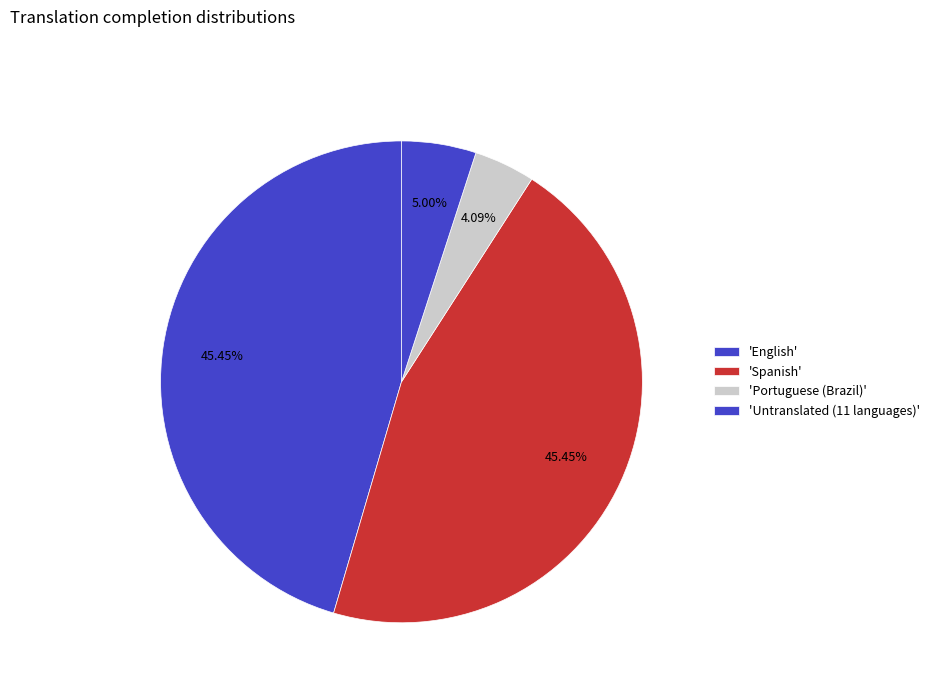

How many slices are in this pie chart?

4